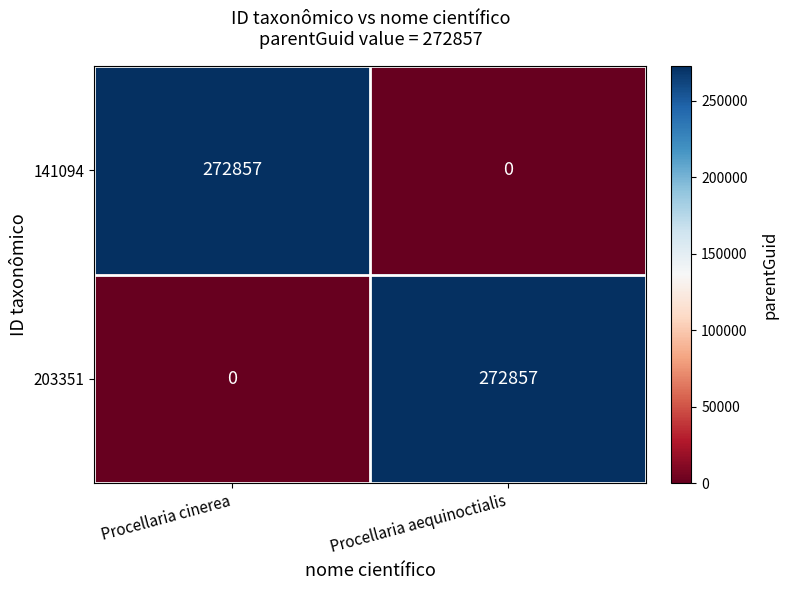

True or false: 141094 has a value of 151321 at Procellaria aequinoctialis.

False